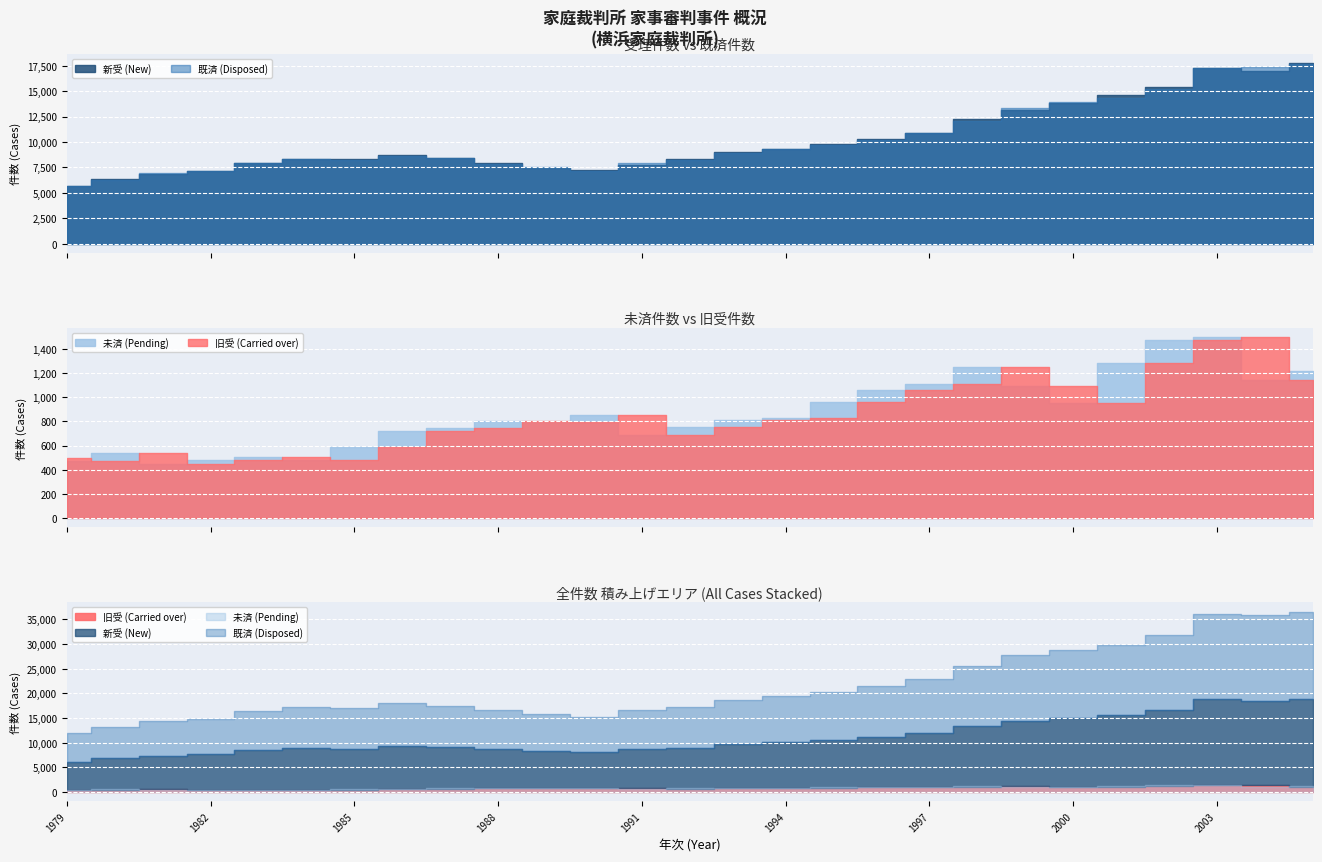

What is the minimum value for 未済 (Pending)?

445